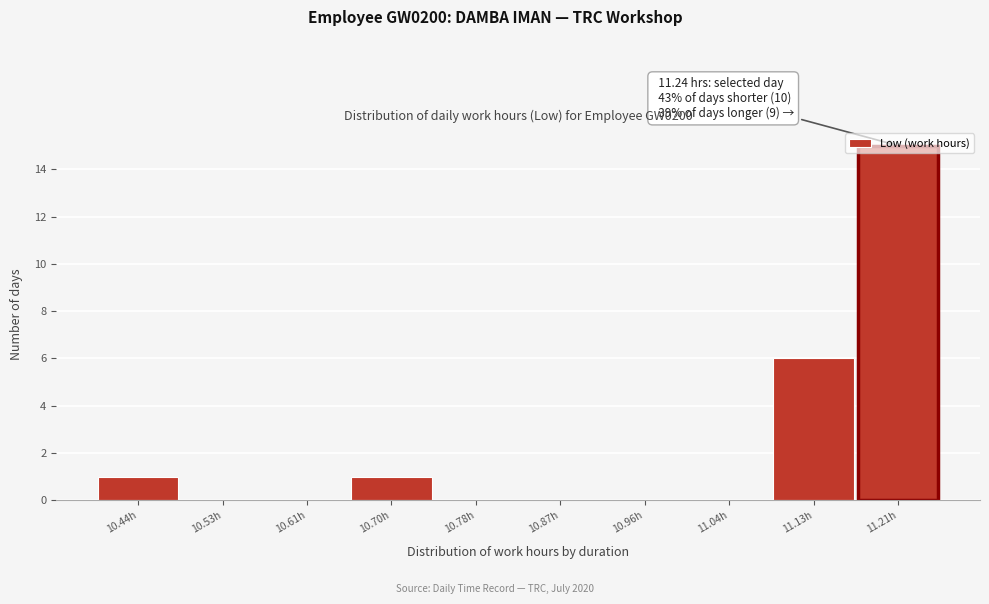

What is the change in value from 10.61h to 11.21h?

+15